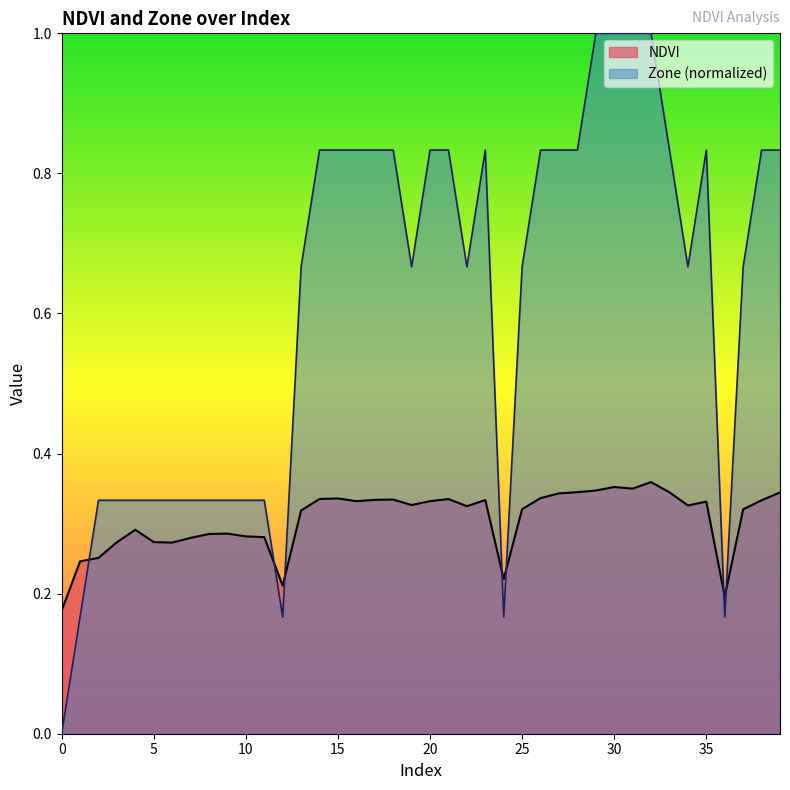

What is the lowest value of the NDVI series?

0.2